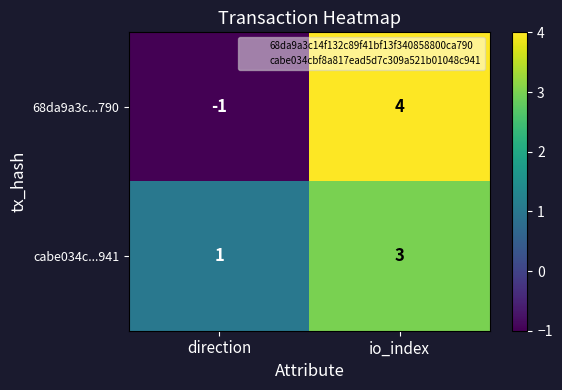

Which label corresponds to the smallest value in the chart?

direction